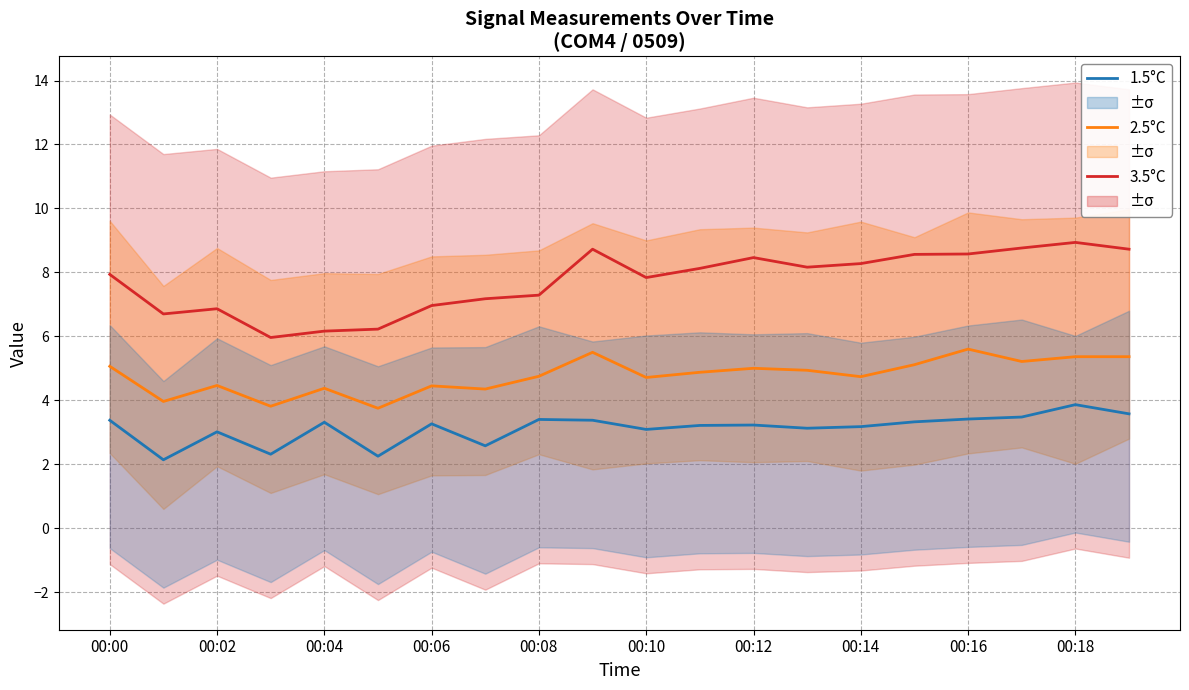

How many data points in 2.5°C are less than 4?

3